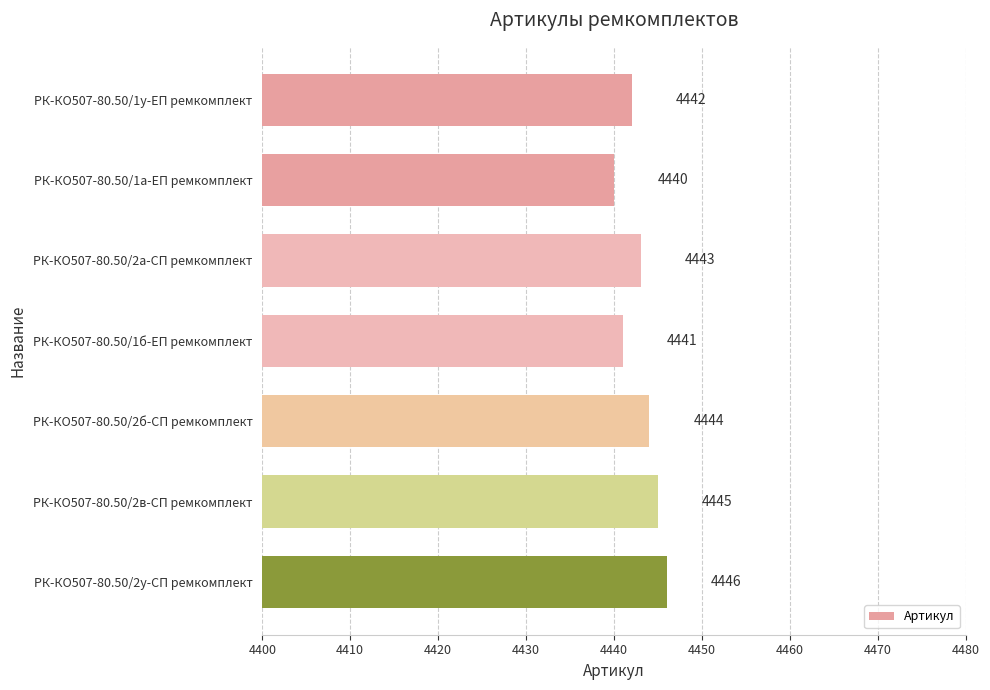

Does the chart contain stacked bars?

No